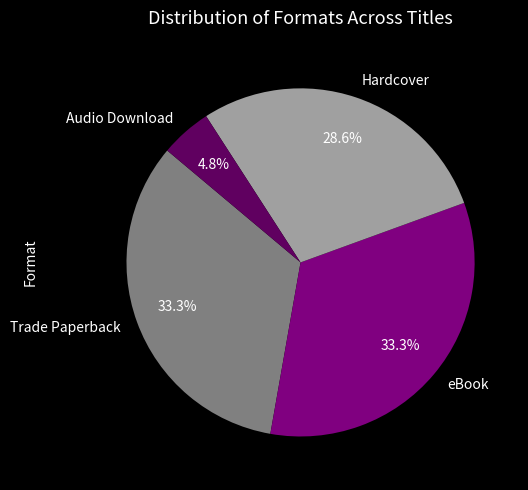

What percentage is the Trade Paperback slice, to the nearest percent?

33%